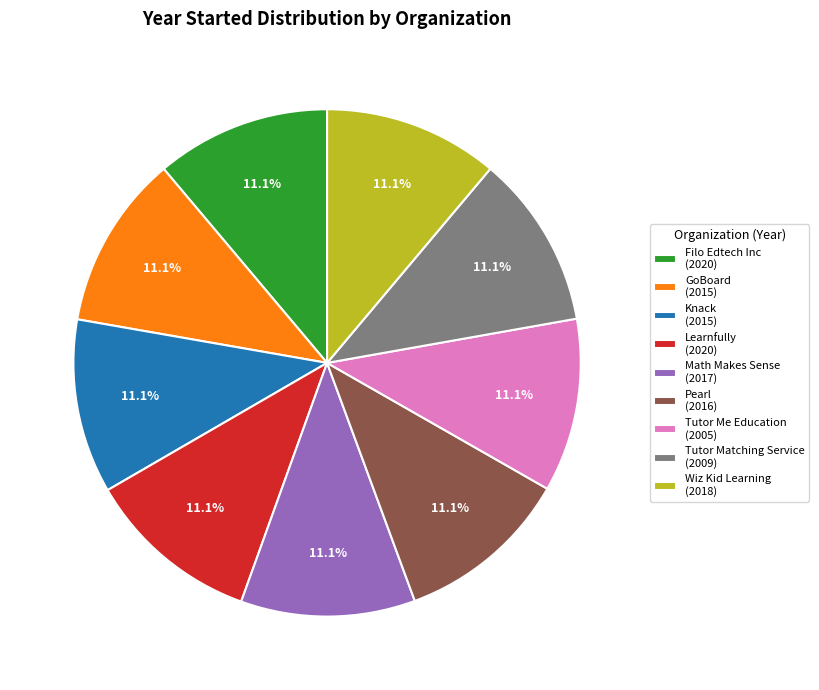

Is there a majority slice in this chart?

No